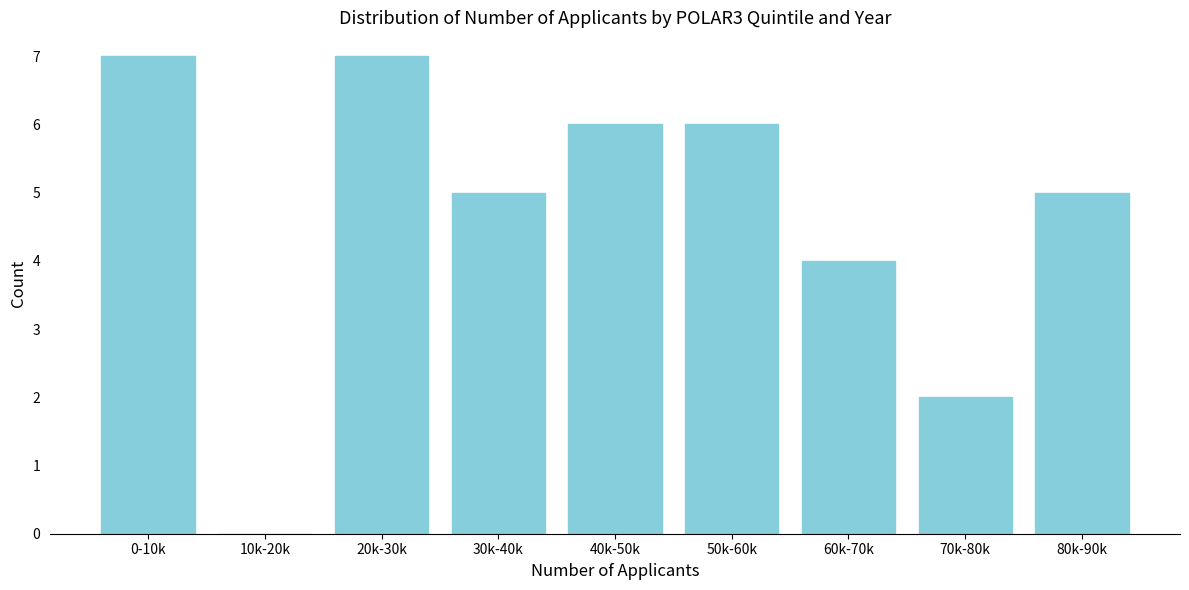

Reading left to right, extract all data points from this chart.

0-10k=7	10k-20k=0	20k-30k=7	30k-40k=5	40k-50k=6	50k-60k=6	60k-70k=4	70k-80k=2	80k-90k=5